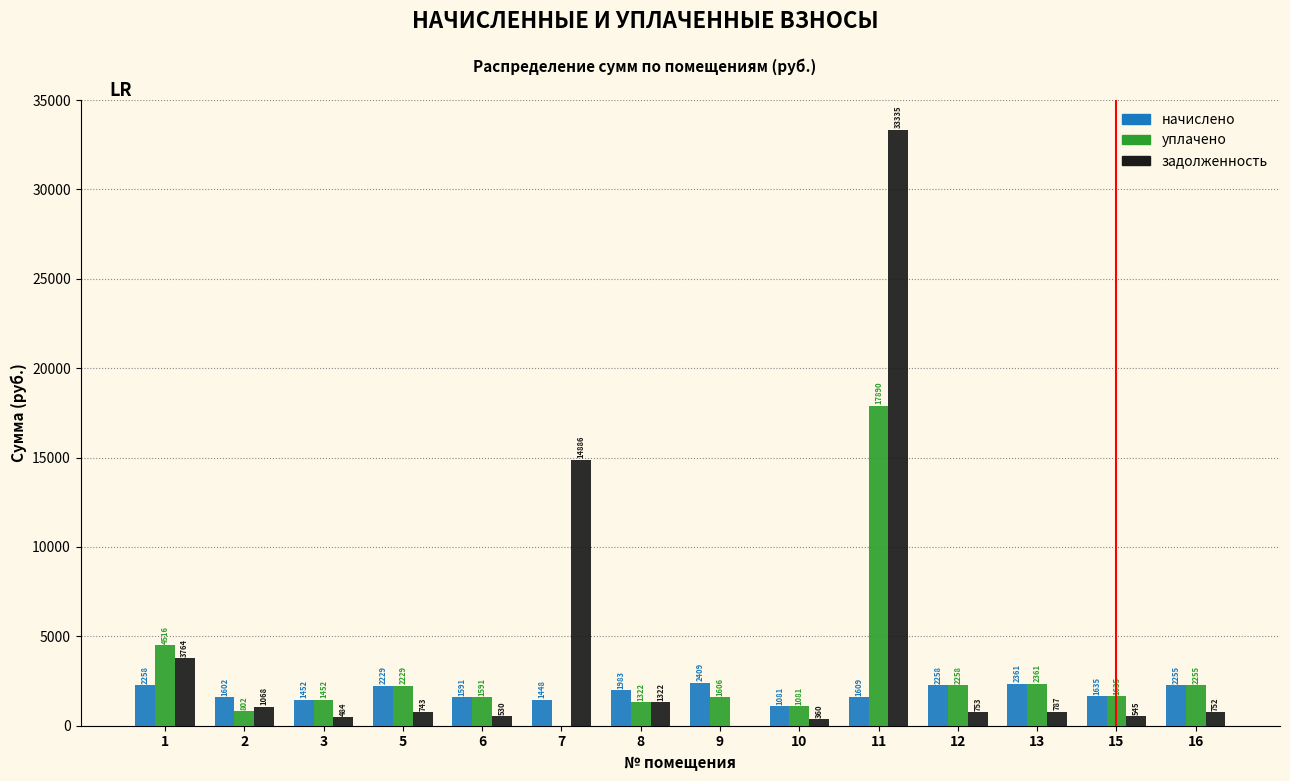

Which series has the largest total across all categories?

задолженность